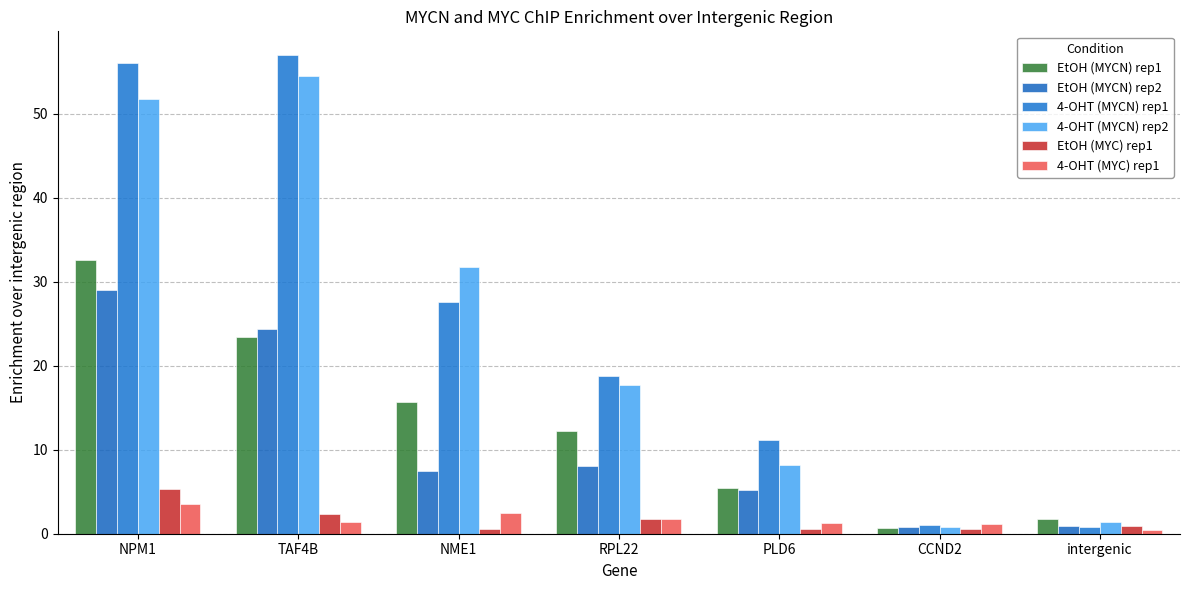

Are the bars grouped side by side (vs. stacked)?

Yes